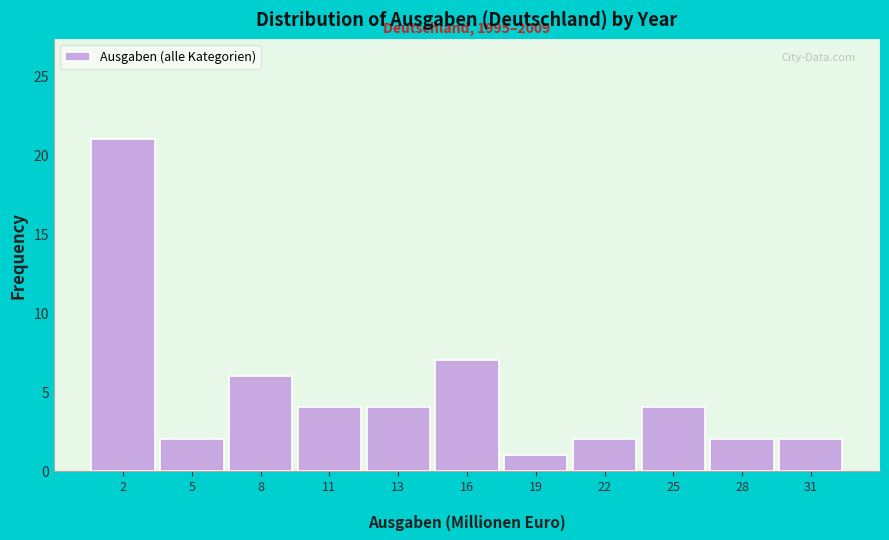

Reading right to left, transcribe all the data shown in this chart.

2	2	4	2	1	7	4	4	6	2	21